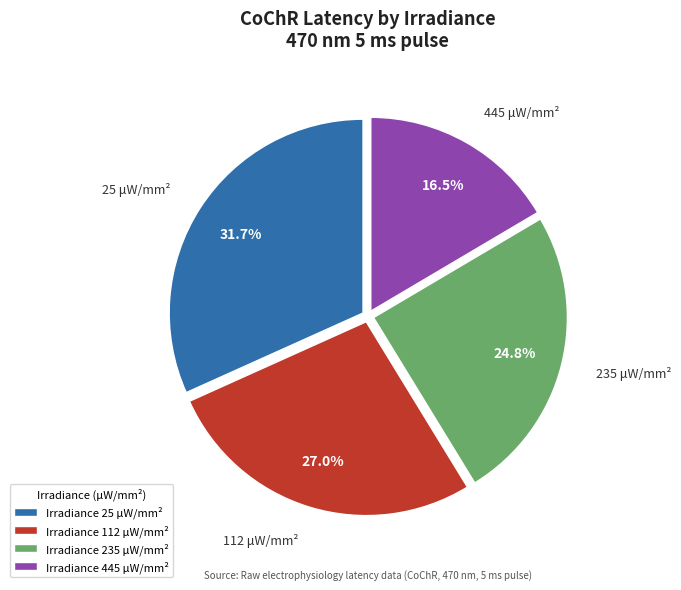

To the nearest percent, what is the difference between the largest and smallest slice percentages?

15%